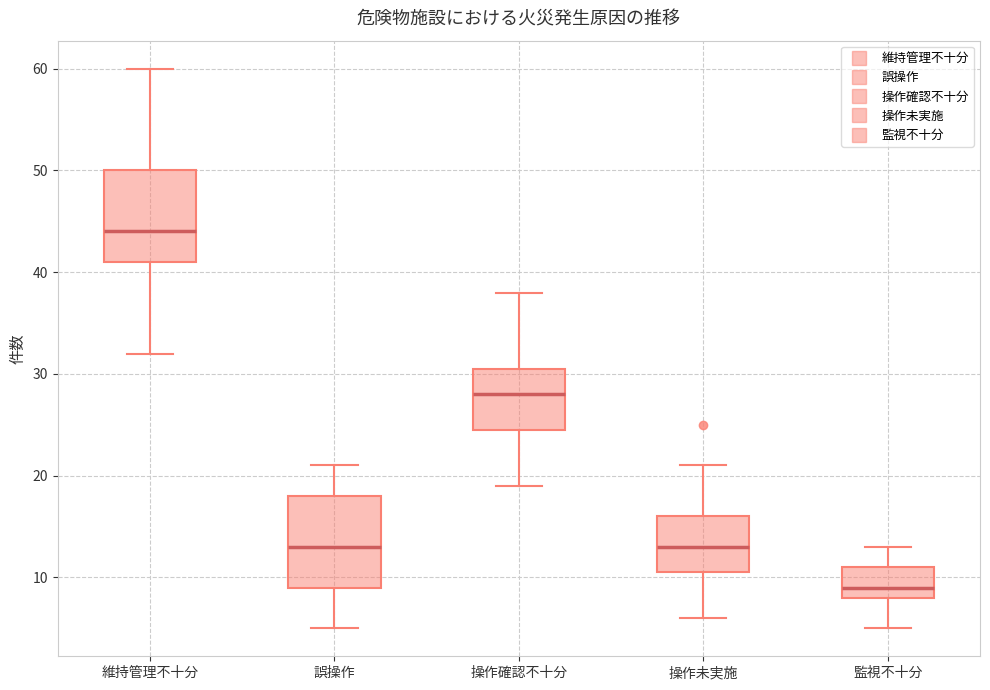

Which box's median line is the highest?

維持管理不十分